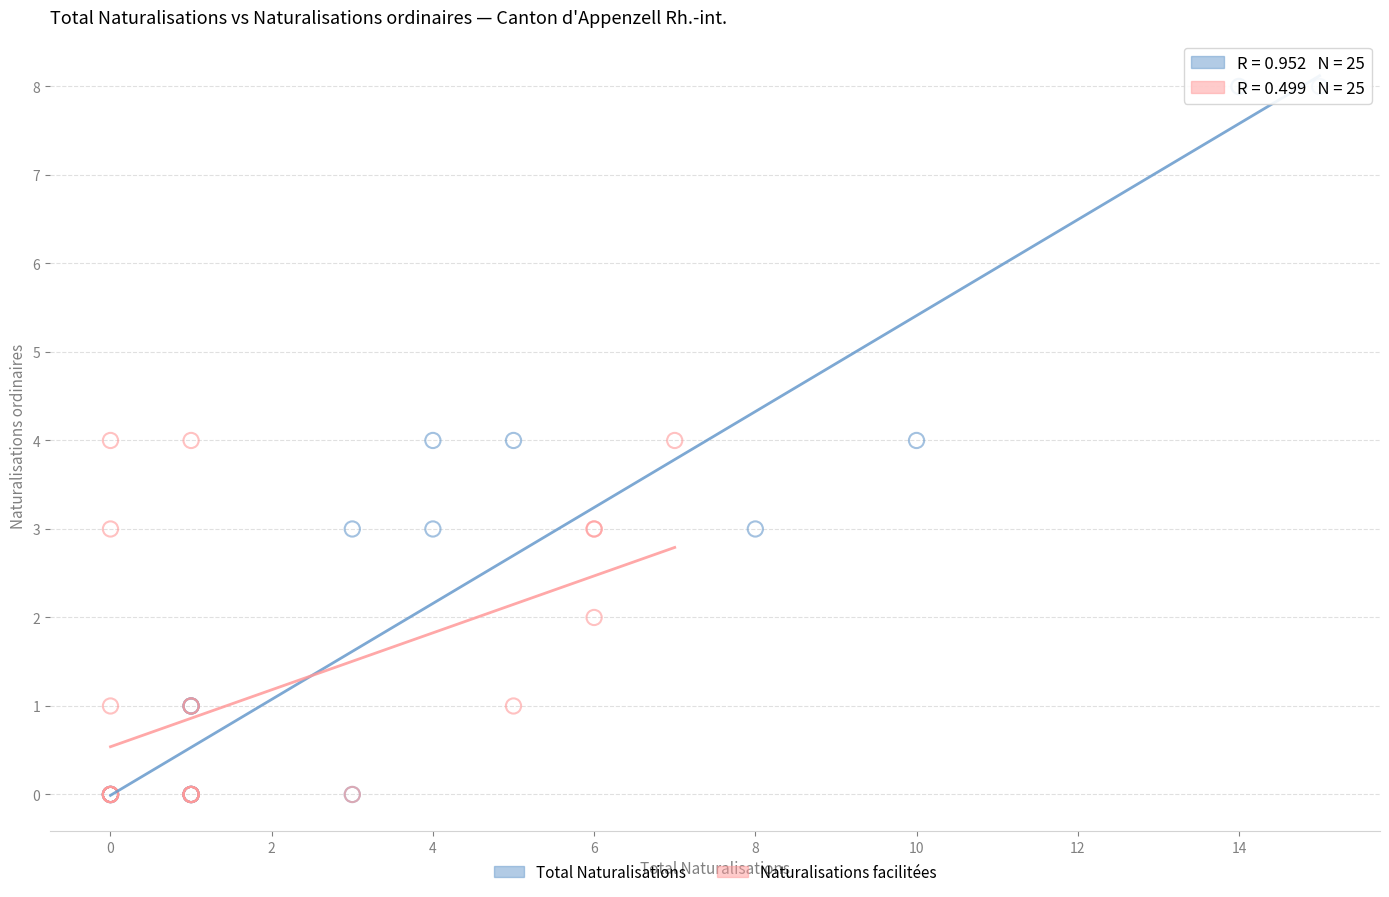

What are all the series names shown in the legend?

Total Naturalisations, Naturalisations facilitées